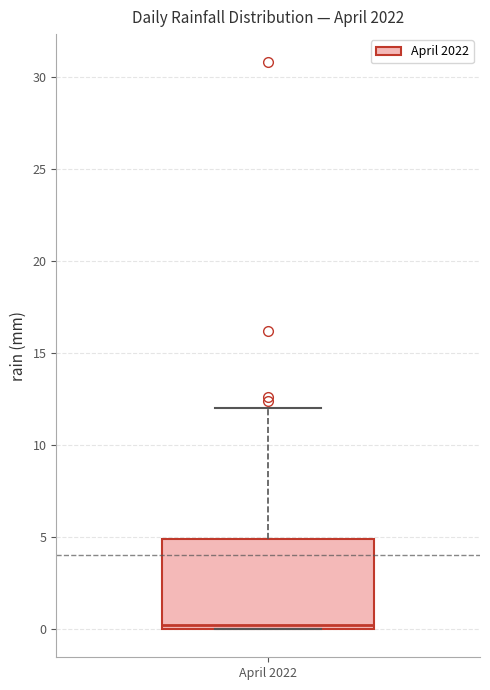

Transcribe this box plot: give where the median line is, the range the box spans, and where the two whiskers end, as read against the y-axis. The values are not printed on the chart, so give them approximately, as read against the axis.

median 0 (just above the box's lower edge), box 0 to 5, whiskers 0 to 12